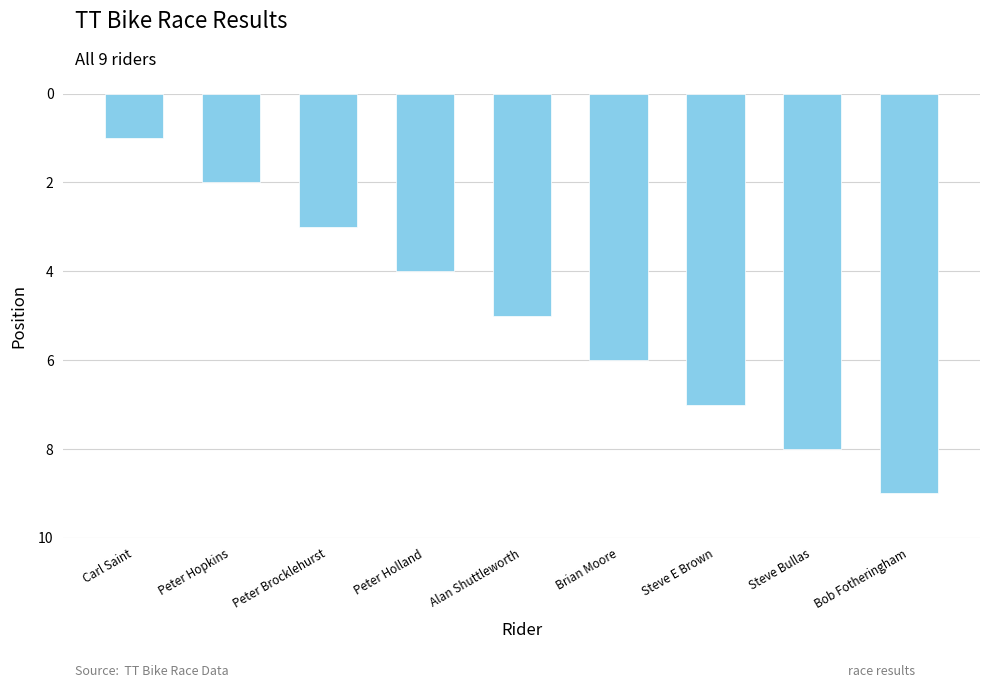

What is the label of the 5th bar from the left?

Alan Shuttleworth